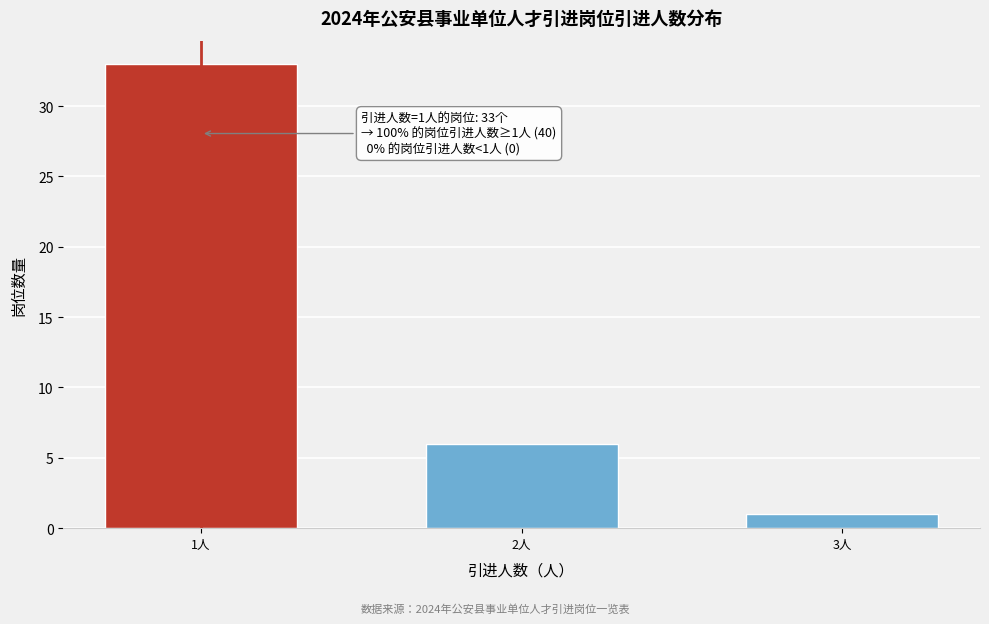

Reading left to right, transcribe all the data shown in this chart.

1人=33	2人=6	3人=1